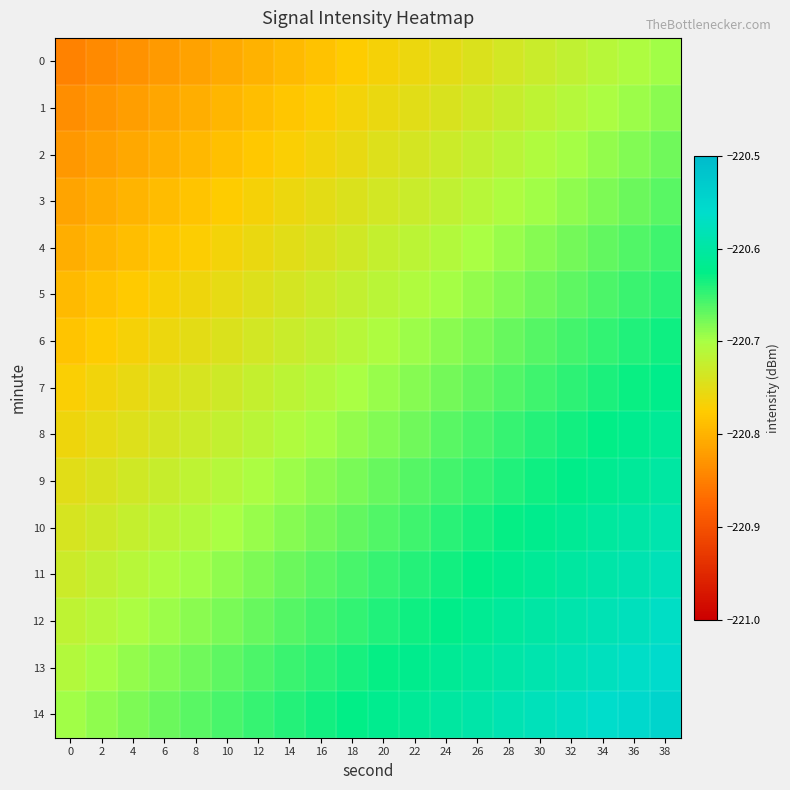

Reading right to left, list all the values displayed in this chart.

0: 38=-220.7	36=-220.7	34=-220.7	32=-220.7	30=-220.7	28=-220.7	26=-220.7	24=-220.8	22=-220.8	20=-220.8	18=-220.8	16=-220.8	14=-220.8	12=-220.8	10=-220.8	8=-220.8	6=-220.8	4=-220.8	2=-220.8	0=-220.8
1: 38=-220.7	36=-220.7	34=-220.7	32=-220.7	30=-220.7	28=-220.7	26=-220.7	24=-220.7	22=-220.7	20=-220.8	18=-220.8	16=-220.8	14=-220.8	12=-220.8	10=-220.8	8=-220.8	6=-220.8	4=-220.8	2=-220.8	0=-220.8
2: 38=-220.7	36=-220.7	34=-220.7	32=-220.7	30=-220.7	28=-220.7	26=-220.7	24=-220.7	22=-220.7	20=-220.7	18=-220.8	16=-220.8	14=-220.8	12=-220.8	10=-220.8	8=-220.8	6=-220.8	4=-220.8	2=-220.8	0=-220.8
3: 38=-220.7	36=-220.7	34=-220.7	32=-220.7	30=-220.7	28=-220.7	26=-220.7	24=-220.7	22=-220.7	20=-220.7	18=-220.7	16=-220.8	14=-220.8	12=-220.8	10=-220.8	8=-220.8	6=-220.8	4=-220.8	2=-220.8	0=-220.8
4: 38=-220.7	36=-220.7	34=-220.7	32=-220.7	30=-220.7	28=-220.7	26=-220.7	24=-220.7	22=-220.7	20=-220.7	18=-220.7	16=-220.7	14=-220.7	12=-220.8	10=-220.8	8=-220.8	6=-220.8	4=-220.8	2=-220.8	0=-220.8
5: 38=-220.6	36=-220.7	34=-220.7	32=-220.7	30=-220.7	28=-220.7	26=-220.7	24=-220.7	22=-220.7	20=-220.7	18=-220.7	16=-220.7	14=-220.7	12=-220.7	10=-220.8	8=-220.8	6=-220.8	4=-220.8	2=-220.8	0=-220.8
6: 38=-220.6	36=-220.6	34=-220.6	32=-220.7	30=-220.7	28=-220.7	26=-220.7	24=-220.7	22=-220.7	20=-220.7	18=-220.7	16=-220.7	14=-220.7	12=-220.7	10=-220.7	8=-220.8	6=-220.8	4=-220.8	2=-220.8	0=-220.8
7: 38=-220.6	36=-220.6	34=-220.6	32=-220.6	30=-220.7	28=-220.7	26=-220.7	24=-220.7	22=-220.7	20=-220.7	18=-220.7	16=-220.7	14=-220.7	12=-220.7	10=-220.7	8=-220.7	6=-220.7	4=-220.8	2=-220.8	0=-220.8
8: 38=-220.6	36=-220.6	34=-220.6	32=-220.6	30=-220.6	28=-220.7	26=-220.7	24=-220.7	22=-220.7	20=-220.7	18=-220.7	16=-220.7	14=-220.7	12=-220.7	10=-220.7	8=-220.7	6=-220.7	4=-220.7	2=-220.8	0=-220.8
9: 38=-220.6	36=-220.6	34=-220.6	32=-220.6	30=-220.6	28=-220.6	26=-220.6	24=-220.7	22=-220.7	20=-220.7	18=-220.7	16=-220.7	14=-220.7	12=-220.7	10=-220.7	8=-220.7	6=-220.7	4=-220.7	2=-220.7	0=-220.7
10: 38=-220.6	36=-220.6	34=-220.6	32=-220.6	30=-220.6	28=-220.6	26=-220.6	24=-220.6	22=-220.7	20=-220.7	18=-220.7	16=-220.7	14=-220.7	12=-220.7	10=-220.7	8=-220.7	6=-220.7	4=-220.7	2=-220.7	0=-220.7
11: 38=-220.6	36=-220.6	34=-220.6	32=-220.6	30=-220.6	28=-220.6	26=-220.6	24=-220.6	22=-220.6	20=-220.6	18=-220.7	16=-220.7	14=-220.7	12=-220.7	10=-220.7	8=-220.7	6=-220.7	4=-220.7	2=-220.7	0=-220.7
12: 38=-220.6	36=-220.6	34=-220.6	32=-220.6	30=-220.6	28=-220.6	26=-220.6	24=-220.6	22=-220.6	20=-220.6	18=-220.6	16=-220.7	14=-220.7	12=-220.7	10=-220.7	8=-220.7	6=-220.7	4=-220.7	2=-220.7	0=-220.7
13: 38=-220.6	36=-220.6	34=-220.6	32=-220.6	30=-220.6	28=-220.6	26=-220.6	24=-220.6	22=-220.6	20=-220.6	18=-220.6	16=-220.6	14=-220.7	12=-220.7	10=-220.7	8=-220.7	6=-220.7	4=-220.7	2=-220.7	0=-220.7
14: 38=-220.5	36=-220.6	34=-220.6	32=-220.6	30=-220.6	28=-220.6	26=-220.6	24=-220.6	22=-220.6	20=-220.6	18=-220.6	16=-220.6	14=-220.6	12=-220.6	10=-220.7	8=-220.7	6=-220.7	4=-220.7	2=-220.7	0=-220.7